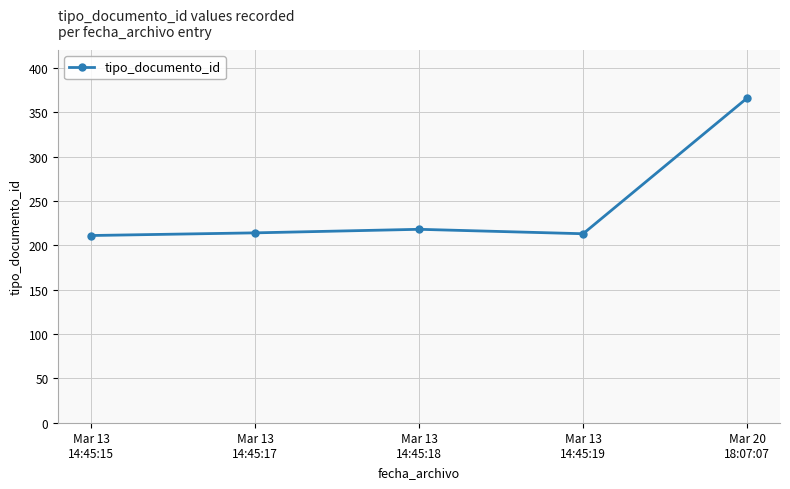

What is the smallest value displayed?

211